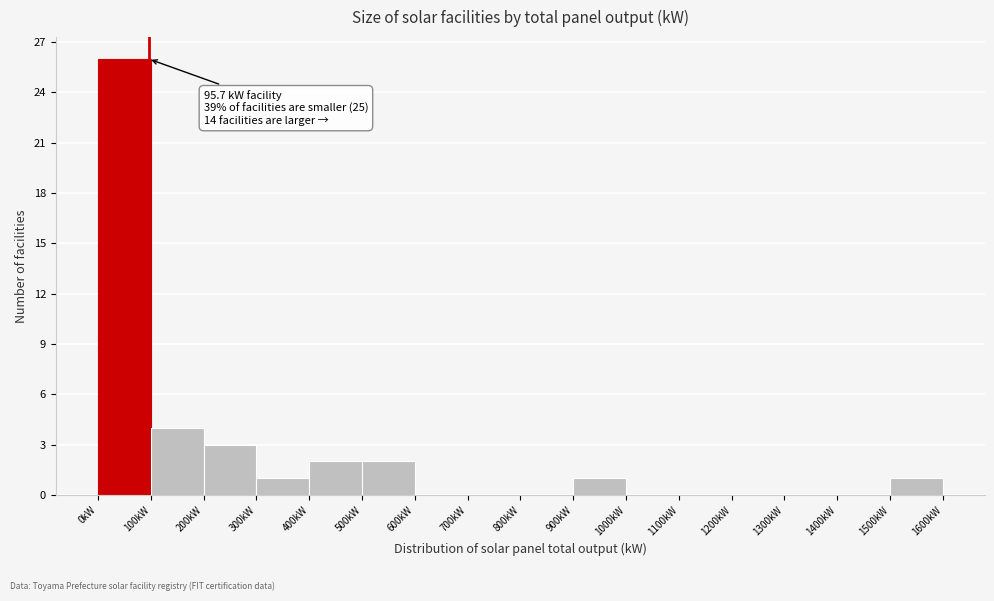

Over which range of the x-axis is the bar tallest?

0 to 100